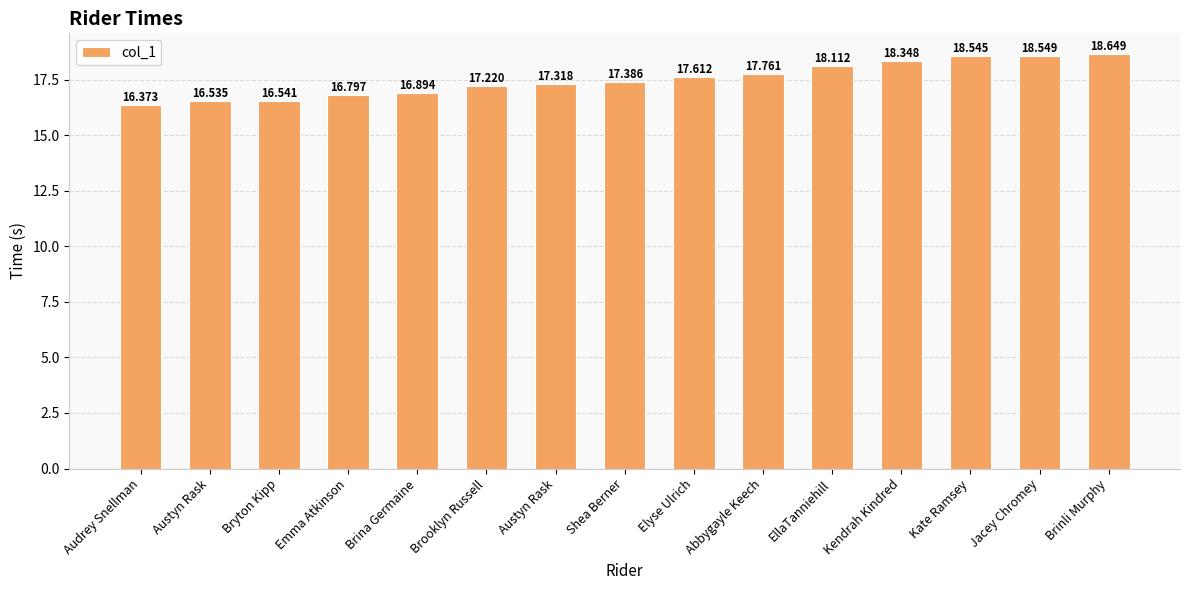

List the labels in order of value, smallest first.

Audrey Snellman, Austyn Rask, Bryton Kipp, Emma Atkinson, Brina Germaine, Brooklyn Russell, Austyn Rask, Shea Berner, Elyse Ulrich, Abbygayle Keech, EllaTanniehill, Kendrah Kindred, Kate Ramsey, Jacey Chromey, Brinli Murphy